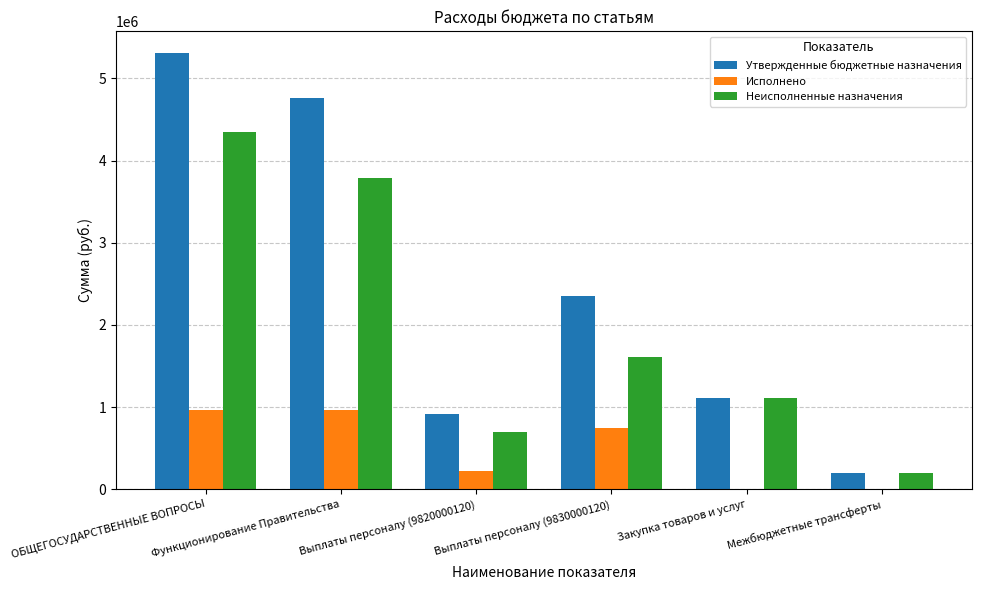

Are the bars grouped side by side (vs. stacked)?

Yes